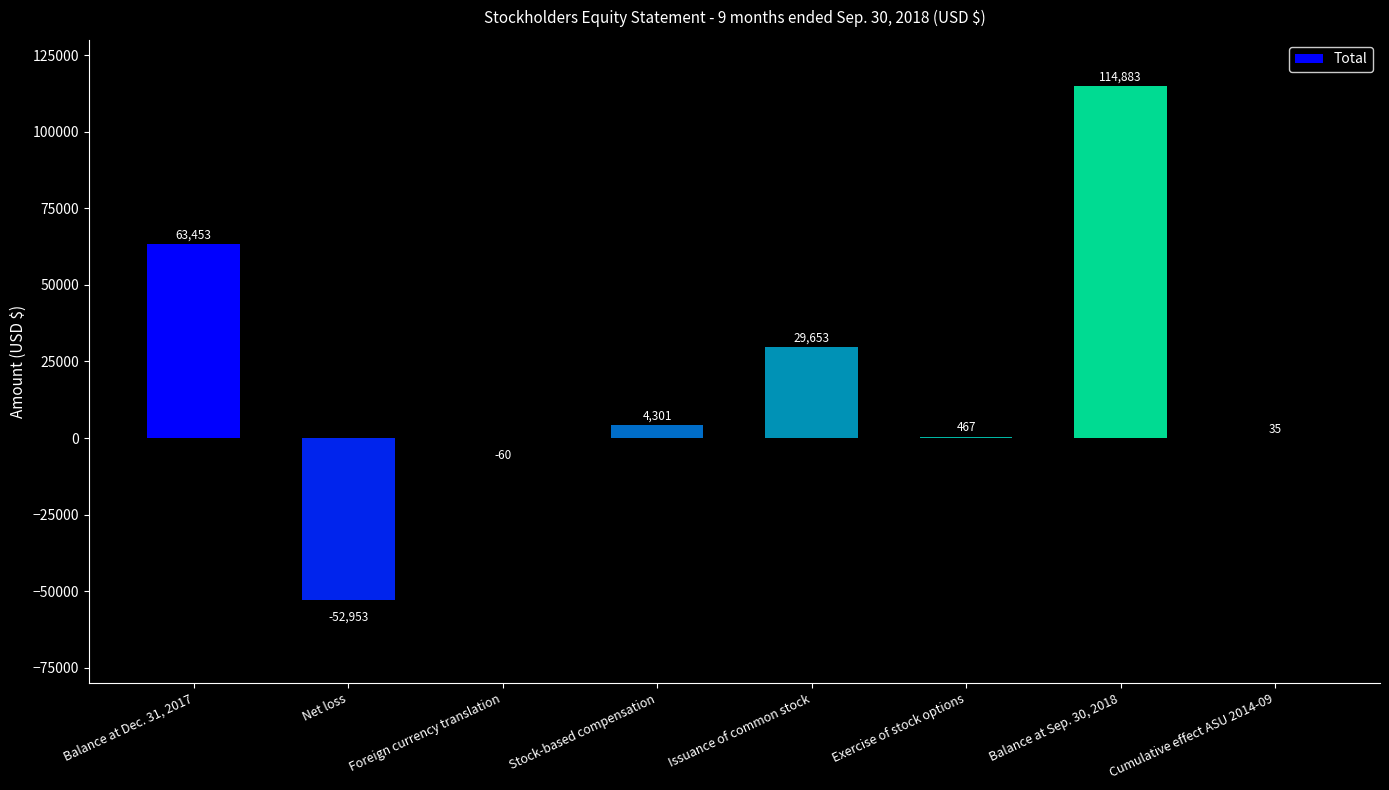

At which category does the chart reach its peak across all series?

Balance at Sep. 30, 2018